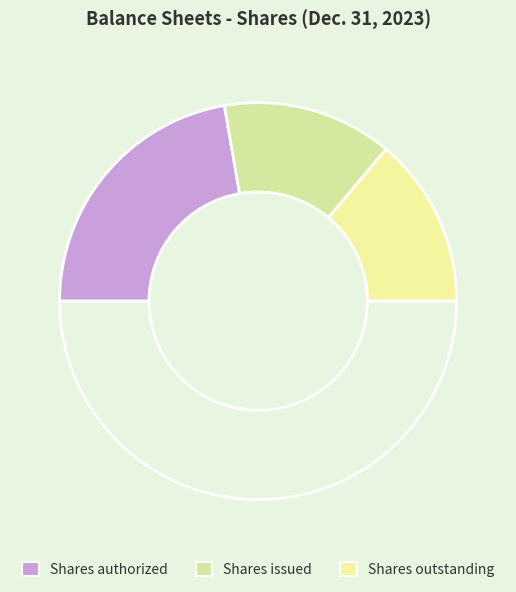

How many slices are in this pie chart?

4